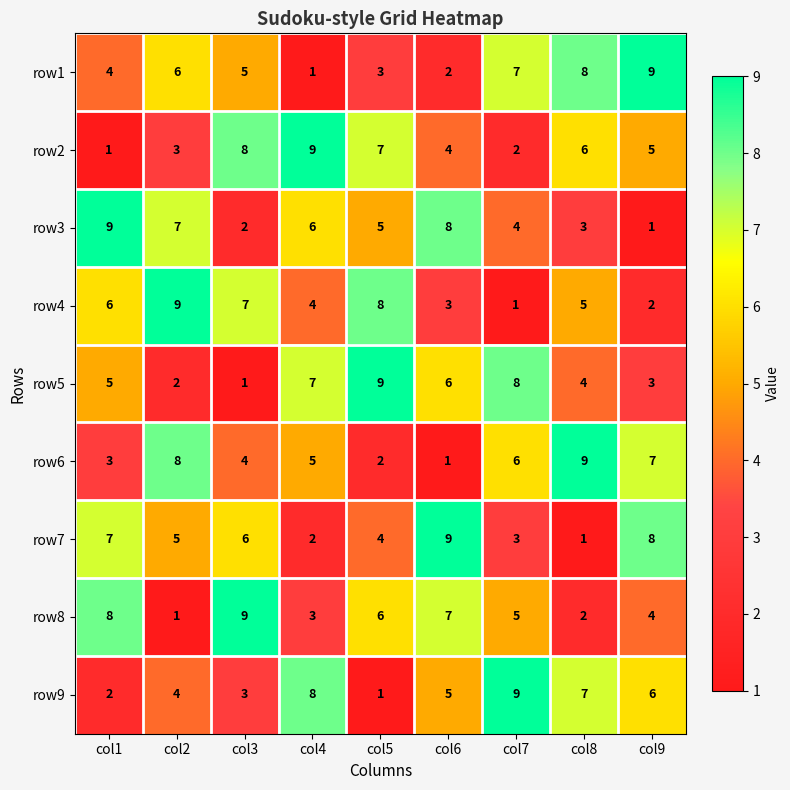

What is the difference between the highest and lowest values at col5?

8